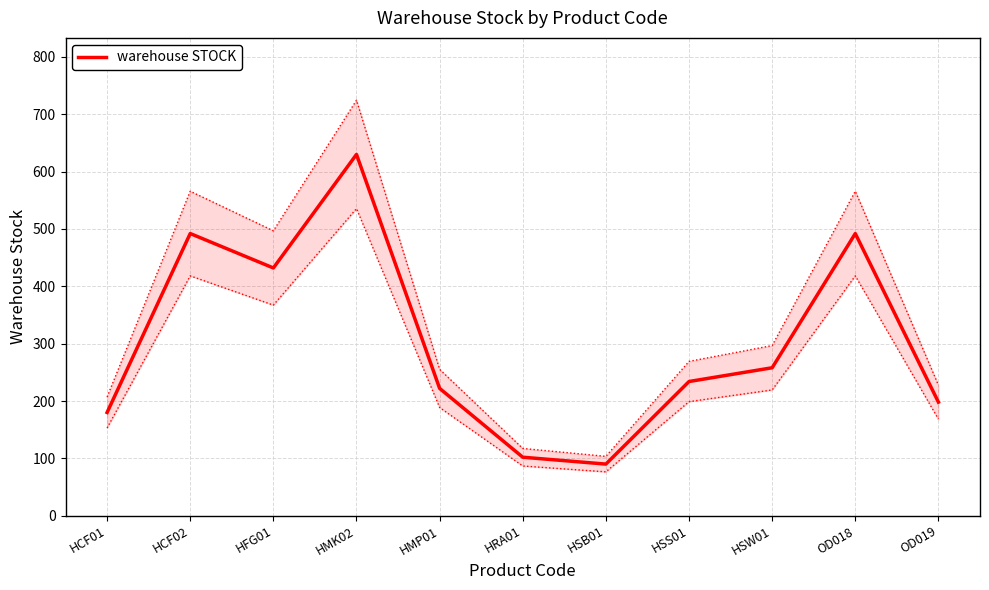

Rank the categories by value from highest to lowest.

HMK02, HCF02, OD018, HFG01, HSW01, HSS01, HMP01, OD019, HCF01, HRA01, HSB01